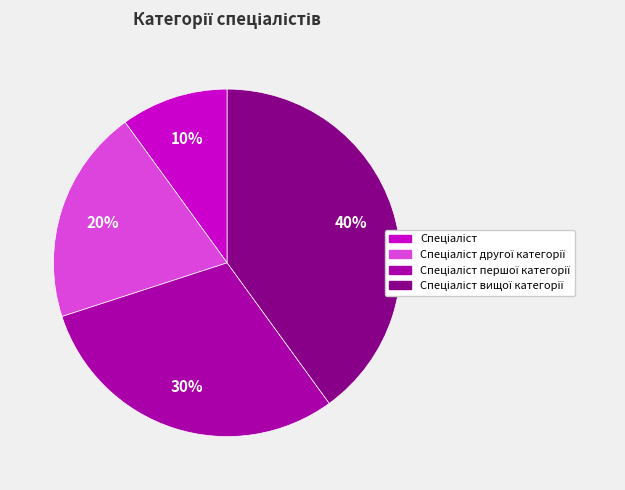

Does any single category account for the majority?

No